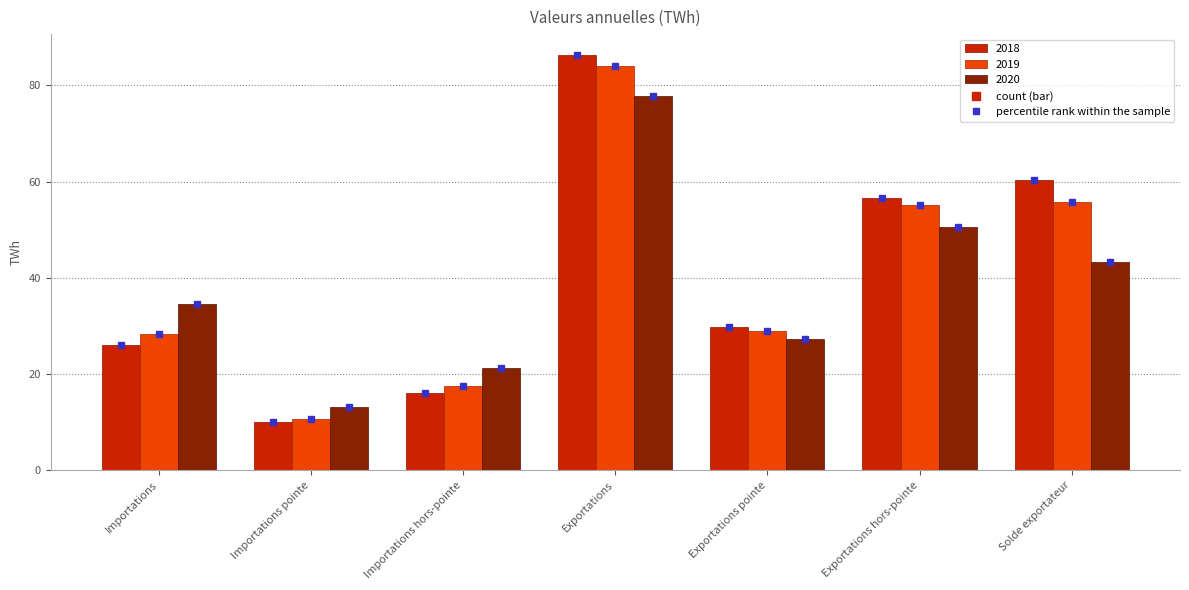

What position from the left is Importations hors-pointe?

3